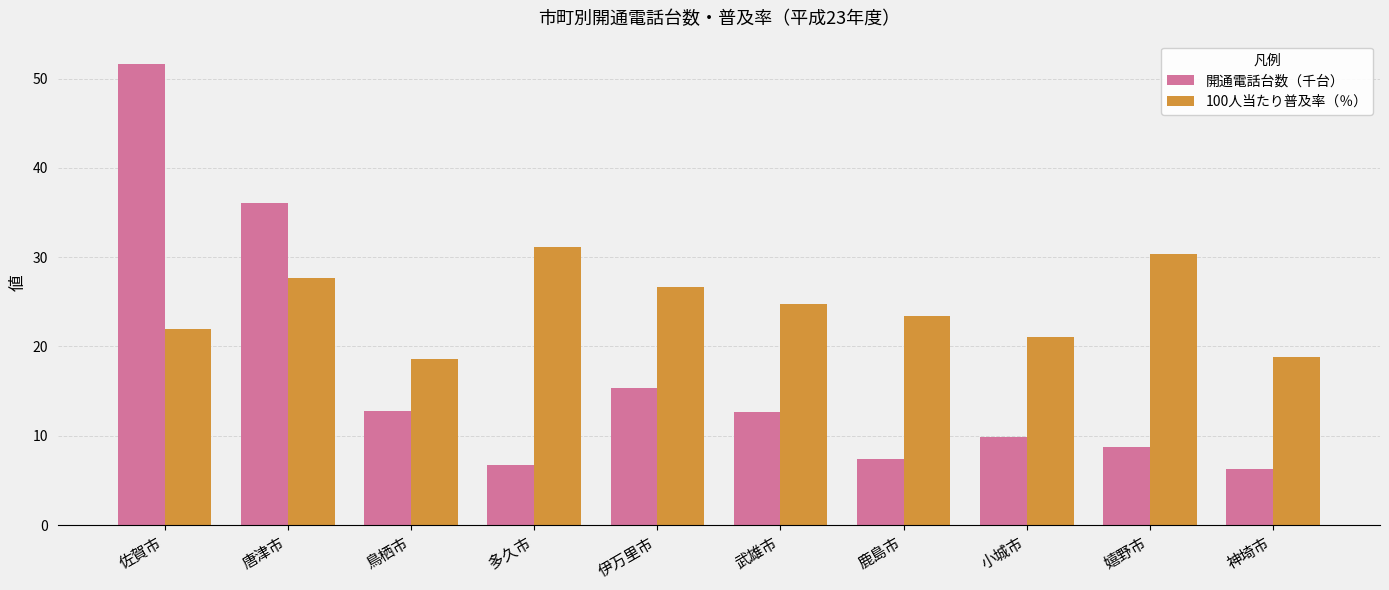

What is the difference between the highest and lowest values at 鹿島市?

16.0